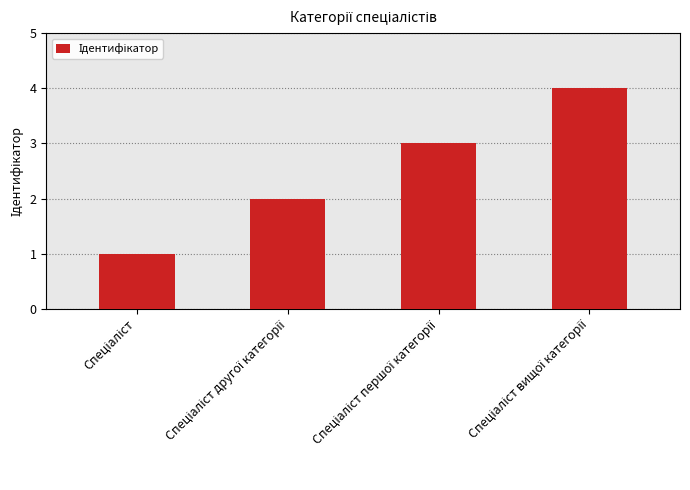

How many categories are shown in the chart?

4